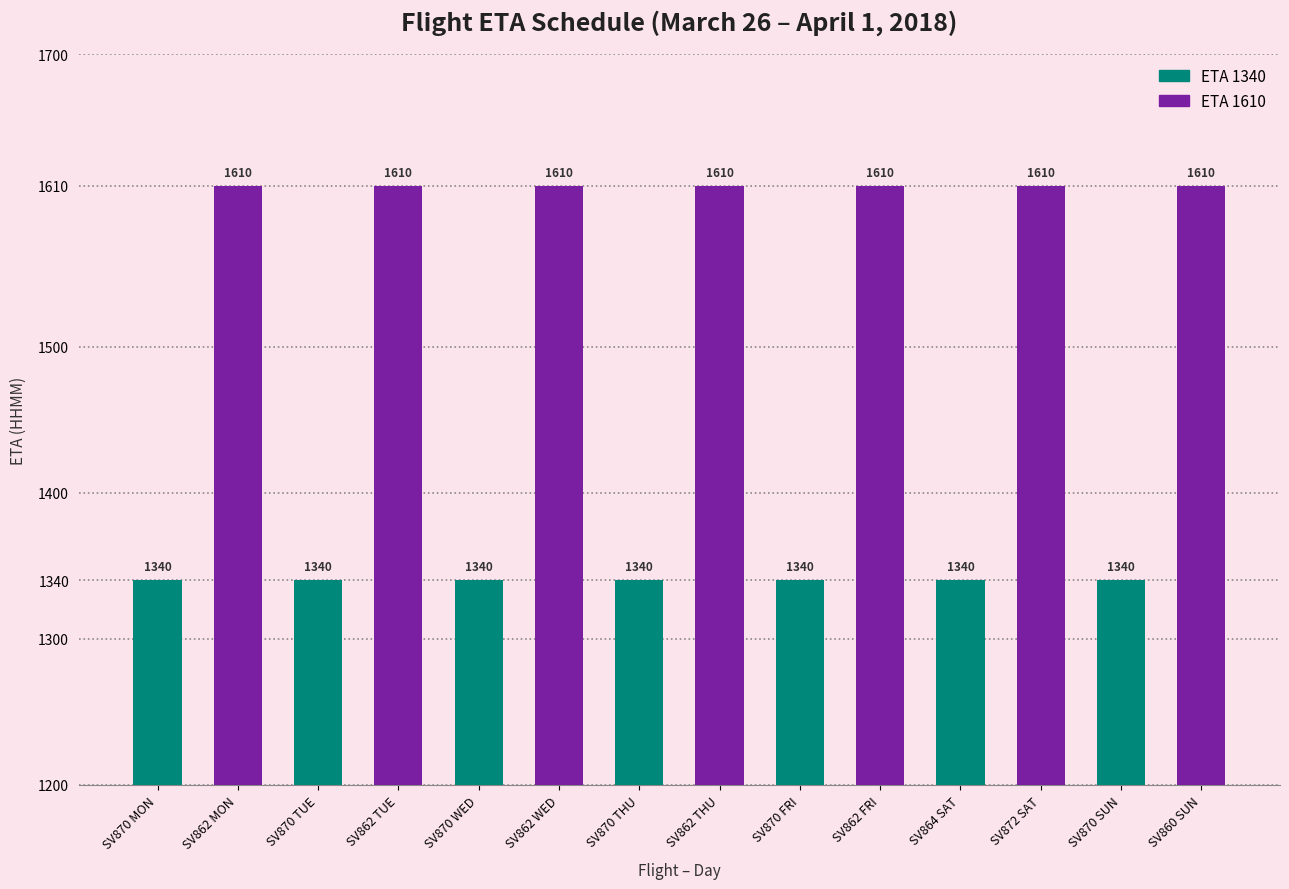

What is the label of the 3rd bar from the left?

SV870 WED